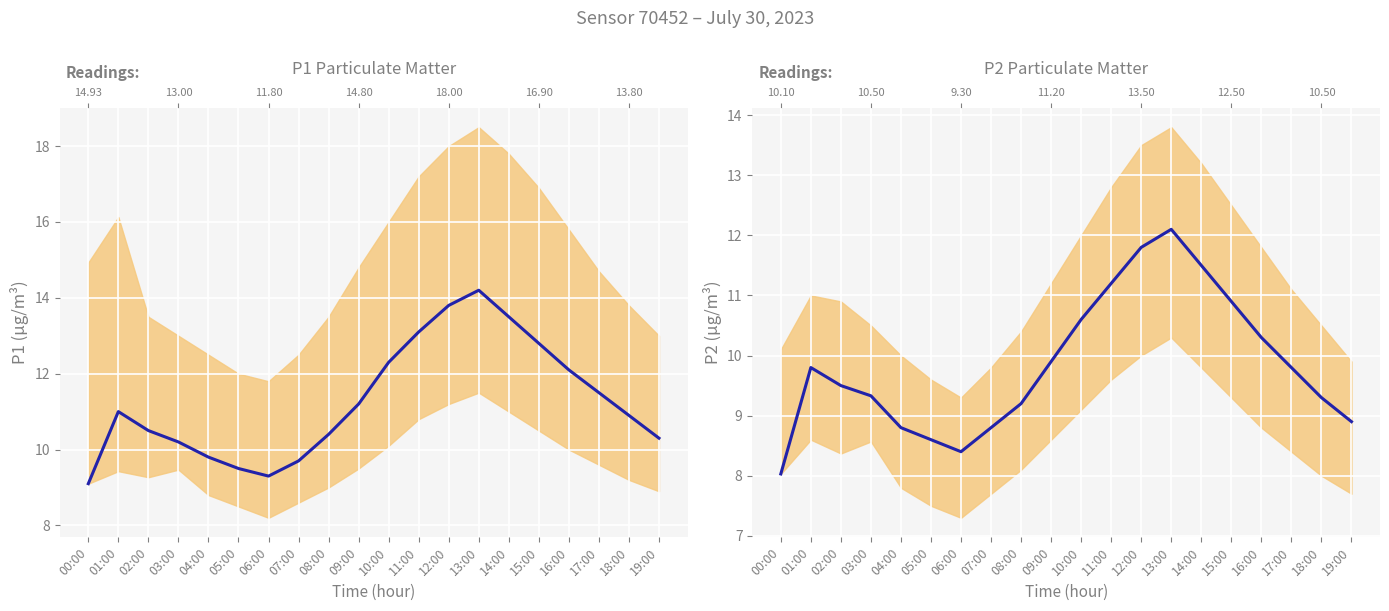

In P1, how many points are higher than both neighbors (excluding endpoints)?

2